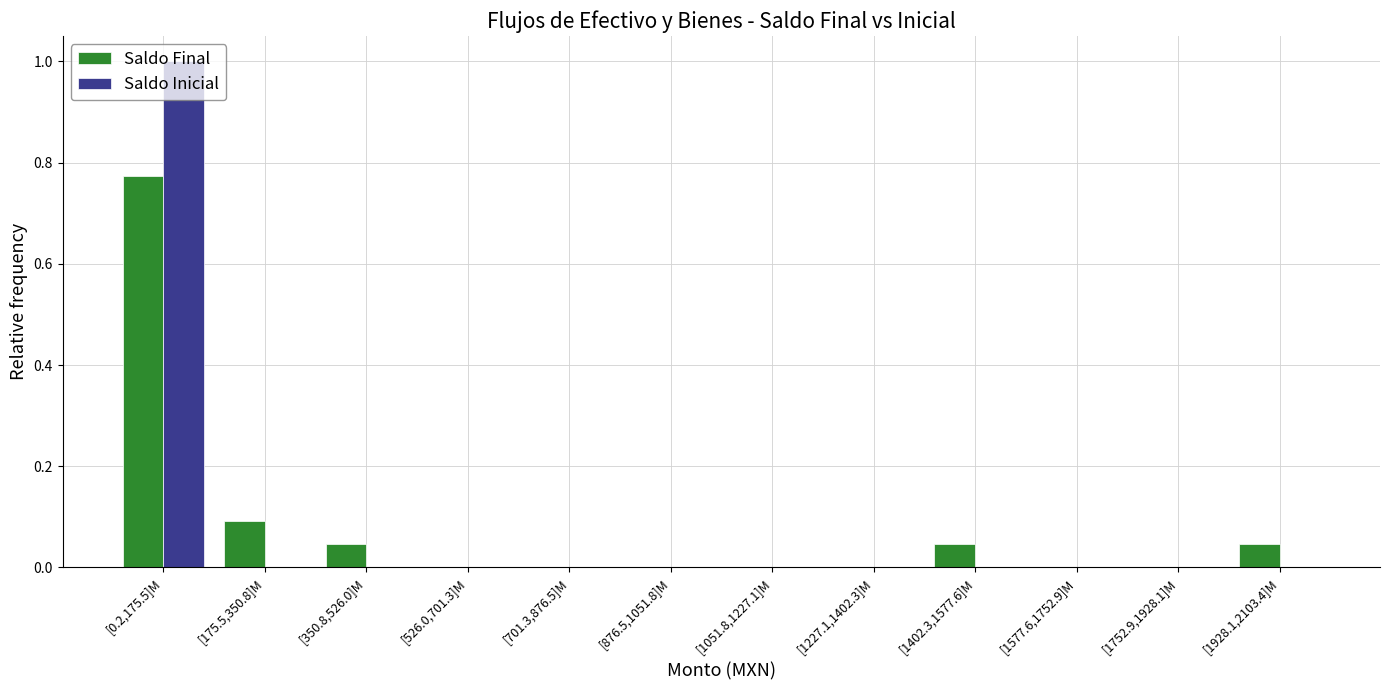

Is the value of Saldo Final at [1752.9,1928.1]M greater than the value of Saldo Inicial at [0.2,175.5]M?

No